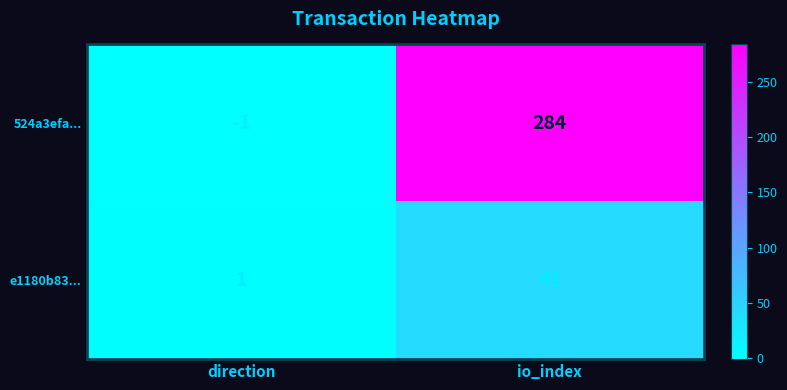

Rank the series by their maximum value, from highest to lowest.

524a3efa..., e1180b83...